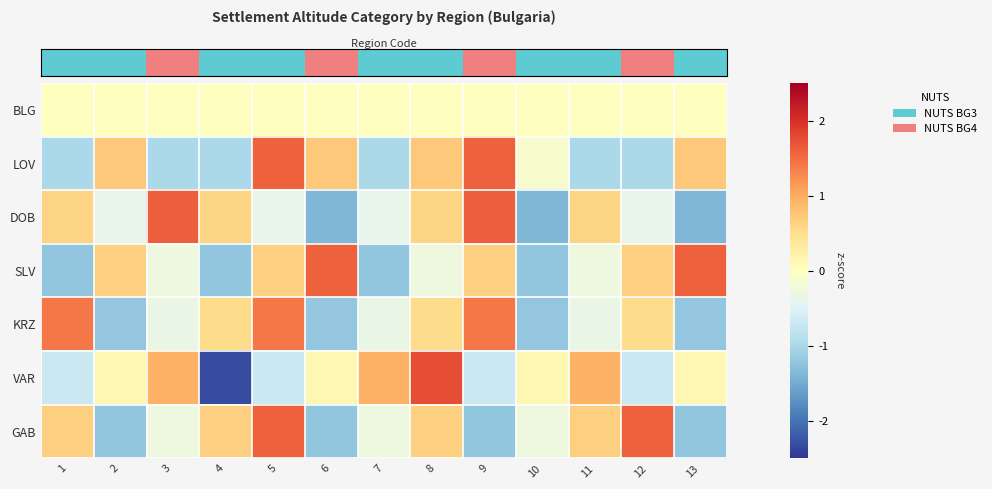

What is the smallest value displayed?

-2.3